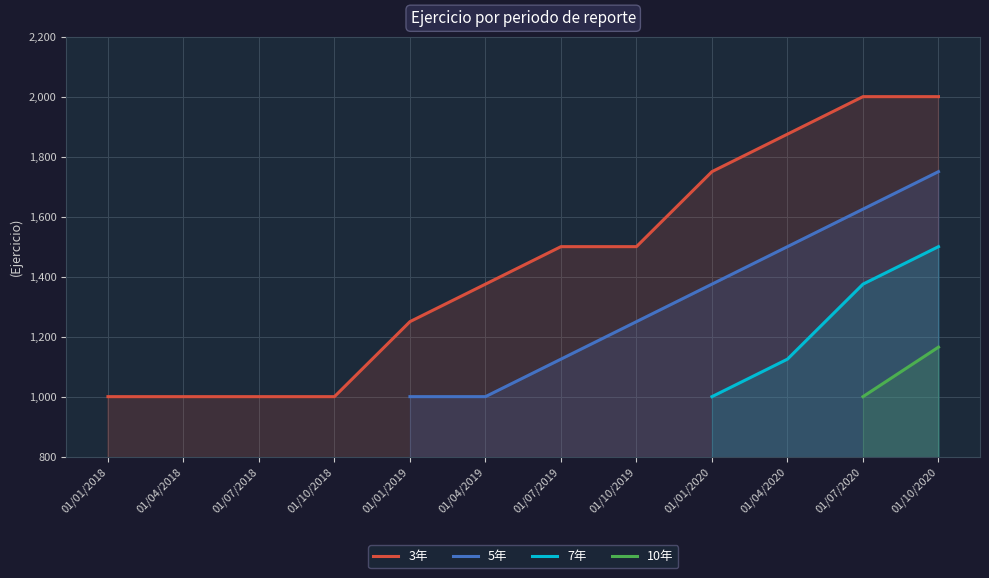

What is the lowest value of the 3年 series?

1000